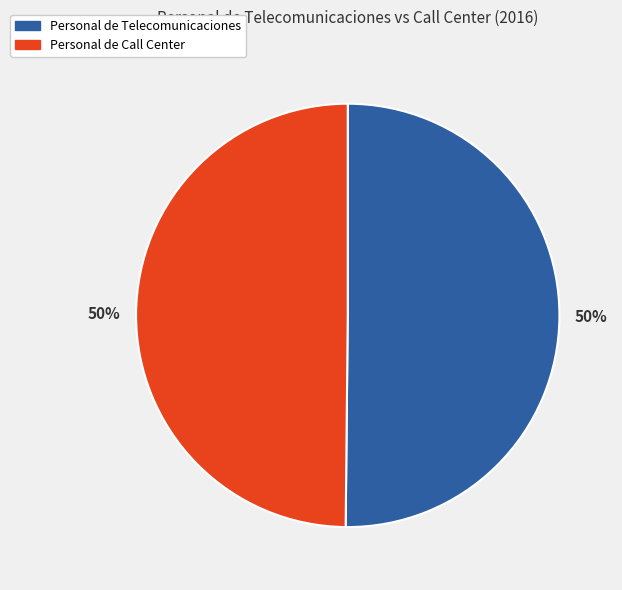

The Personal de Telecomunicaciones slice represents 50% of the pie. True or false?

True